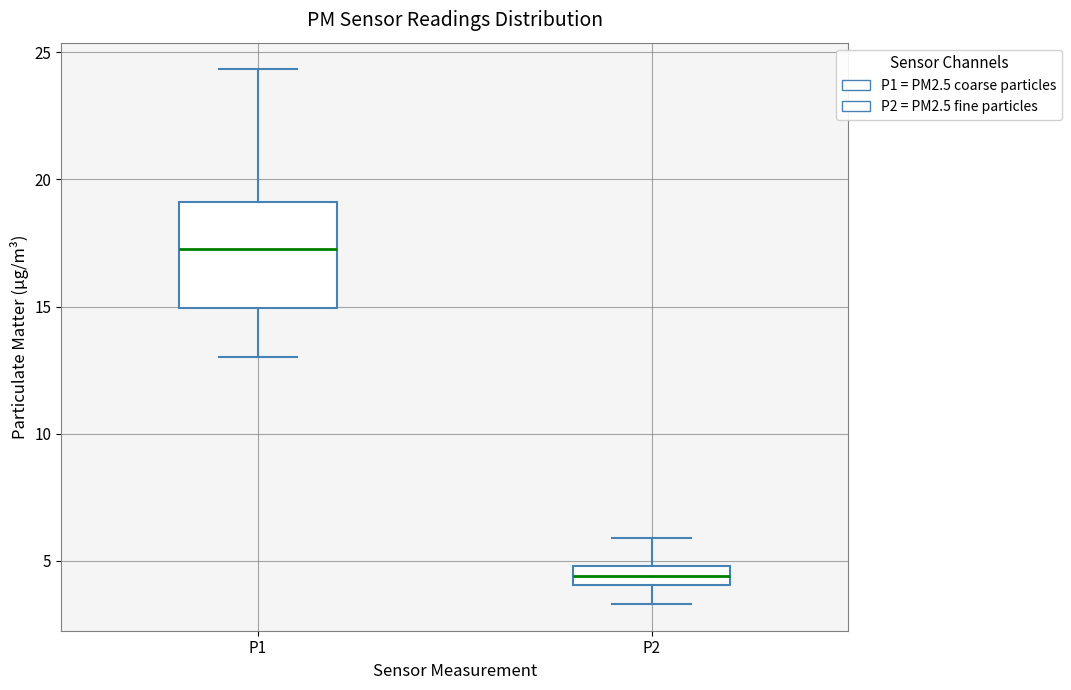

Which box has the highest median line?

P1